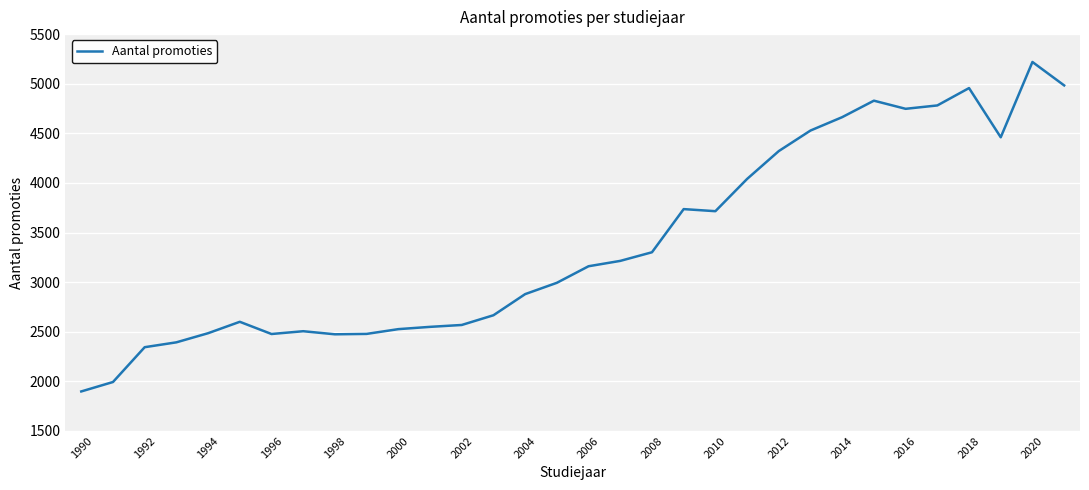

What is the difference between the maximum and minimum values?

3321